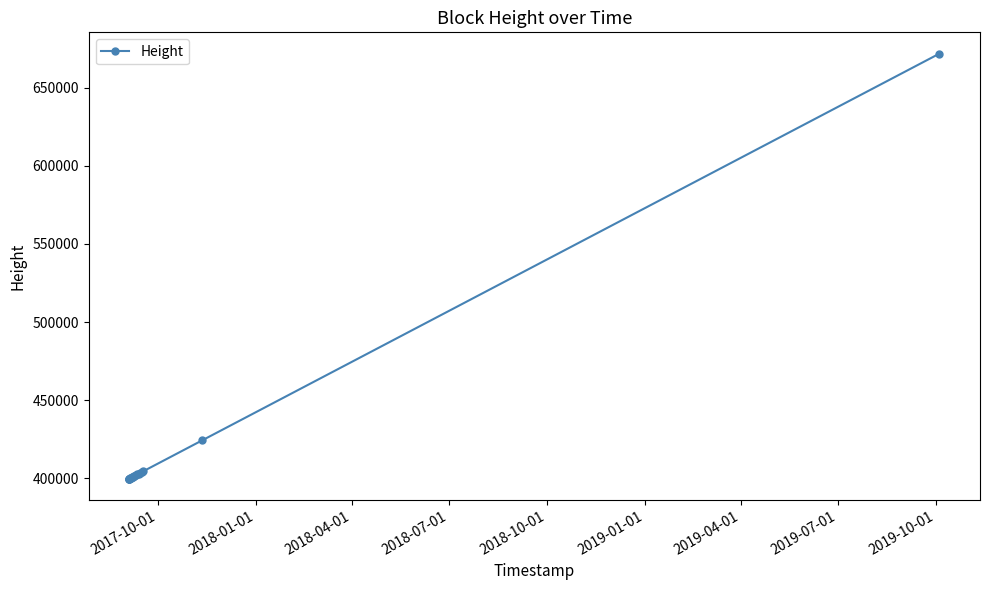

How many values are below 401446?

9